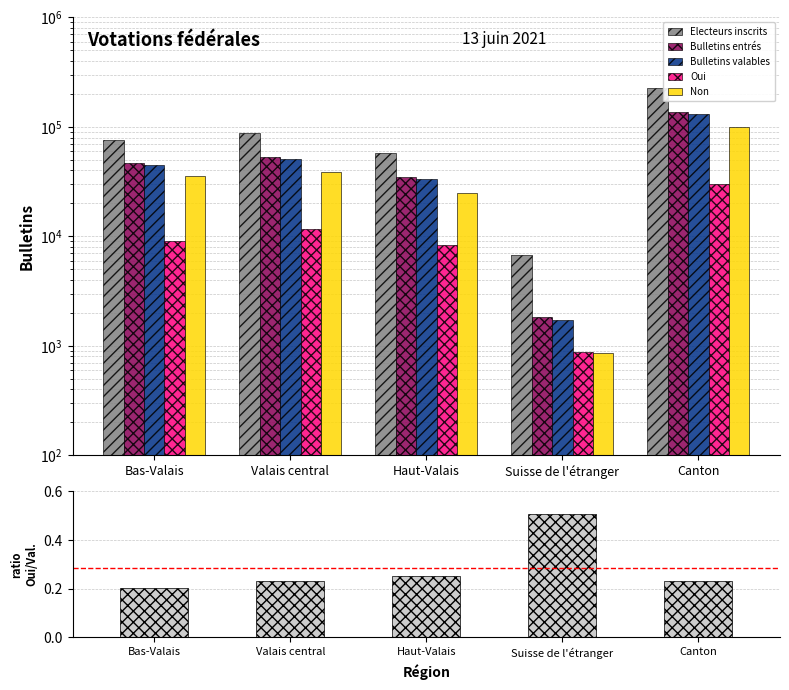

What position from the right is Suisse de l'étranger?

2